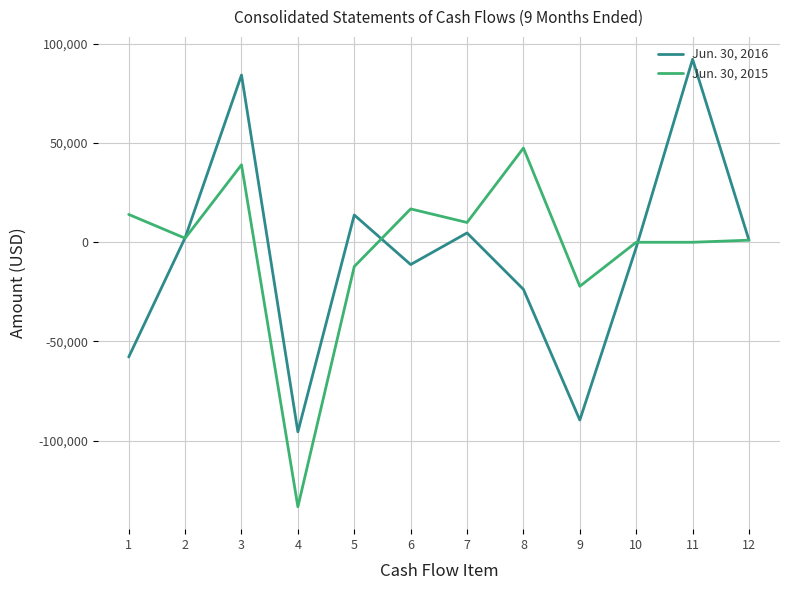

Is the value of Jun. 30, 2016 at 6 greater than the value of Jun. 30, 2015 at 11?

No